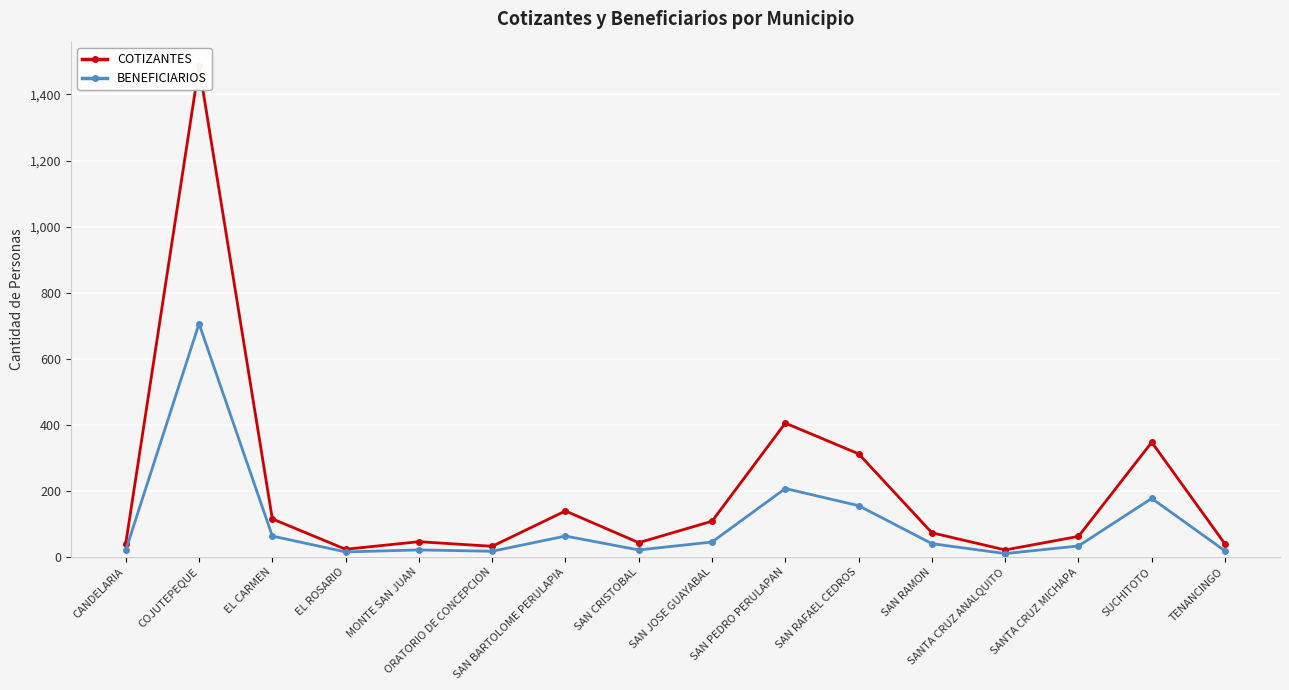

Reading right to left, extract all data points from this chart.

COTIZANTES: 39	347	62	21	73	312	405	108	43	139	32	46	23	115	1486	40
BENEFICIARIOS: 18	177	33	10	40	155	207	45	21	63	17	21	15	63	706	20